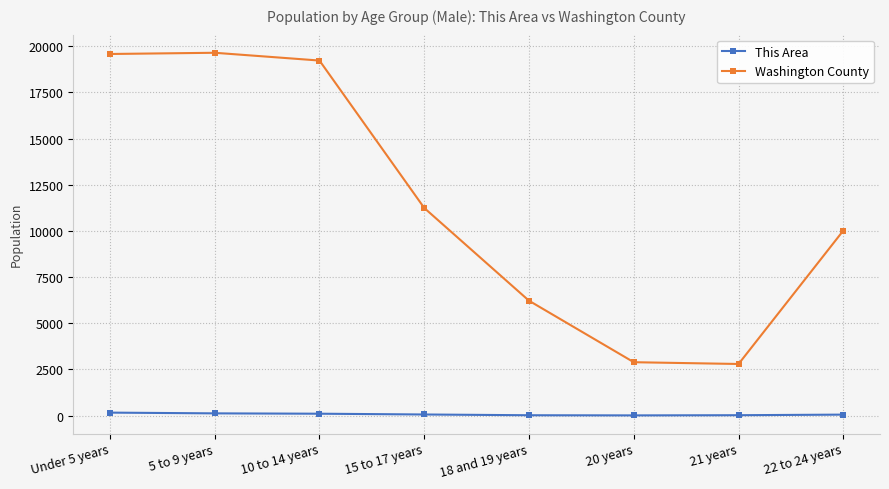

True or false: This Area and Washington County intersect in this chart.

False